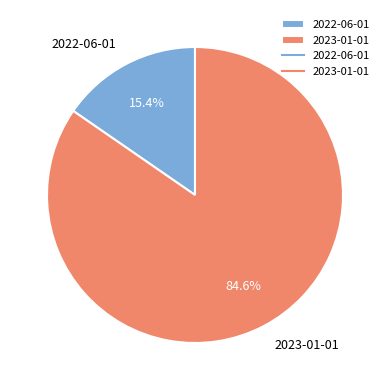

What percentage is NOT represented by 2023-01-01?

15.4%